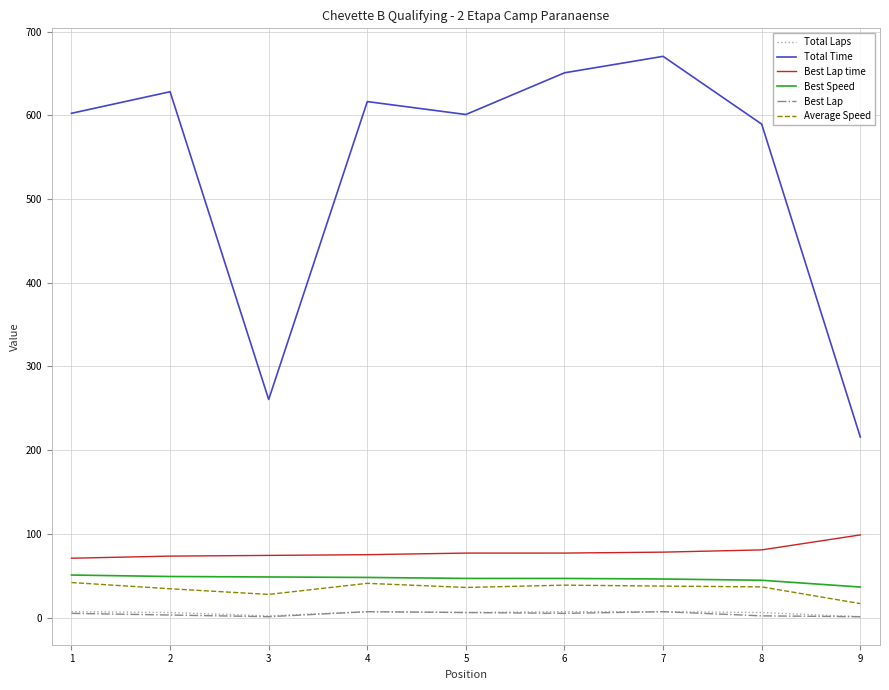

Which series has the largest range (max minus min)?

Total Time